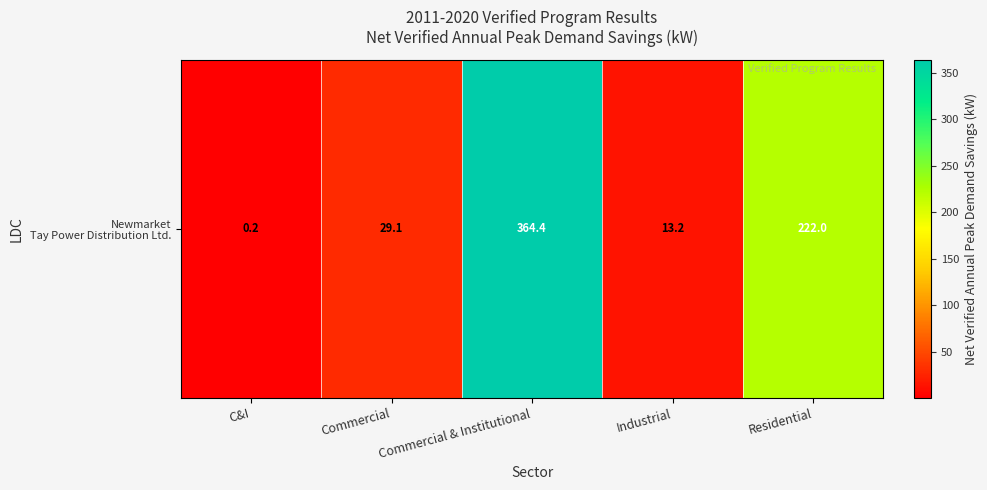

Reading left to right, what are all the values shown in this chart?

C&I=0.2	Commercial=29.1	Commercial & Institutional=364.4	Industrial=13.2	Residential=222.0